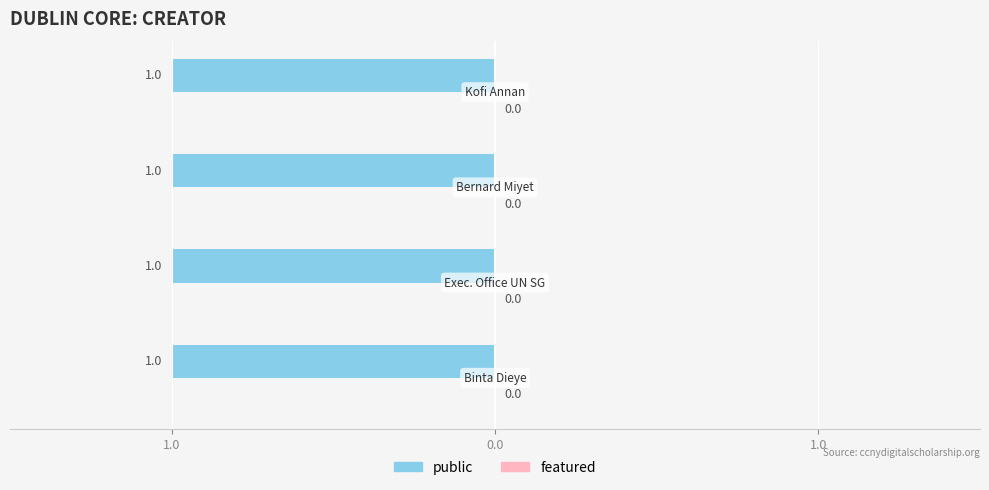

At Kofi Annan, list the series in order from largest to smallest.

public, featured